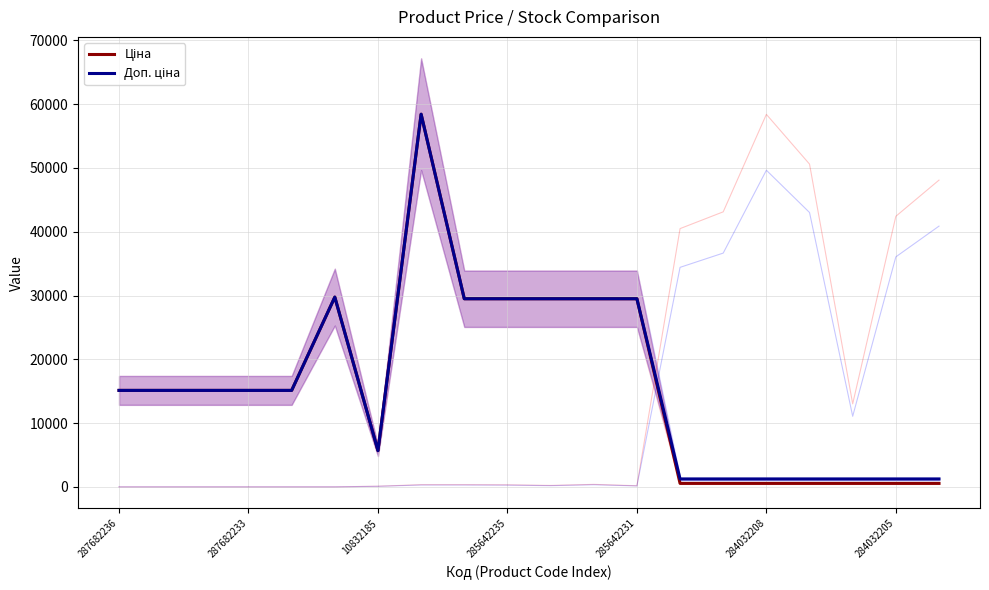

At which category does the chart reach its peak across all series?

7